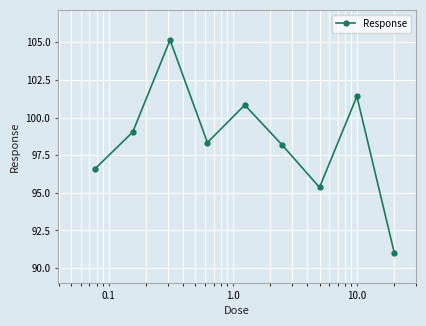

How many interior local valleys (lower than both neighbors) does the data have?

2